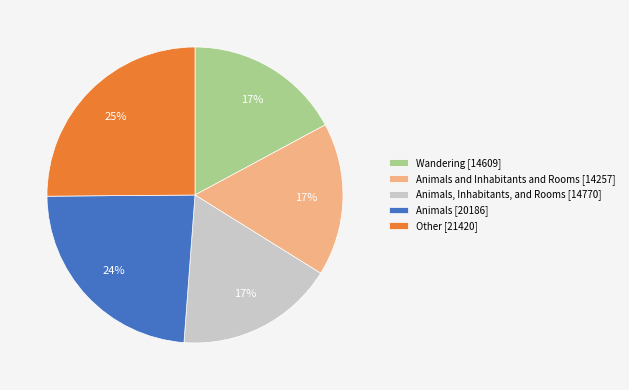

The Animals [20186] slice represents 24% of the pie. True or false?

True